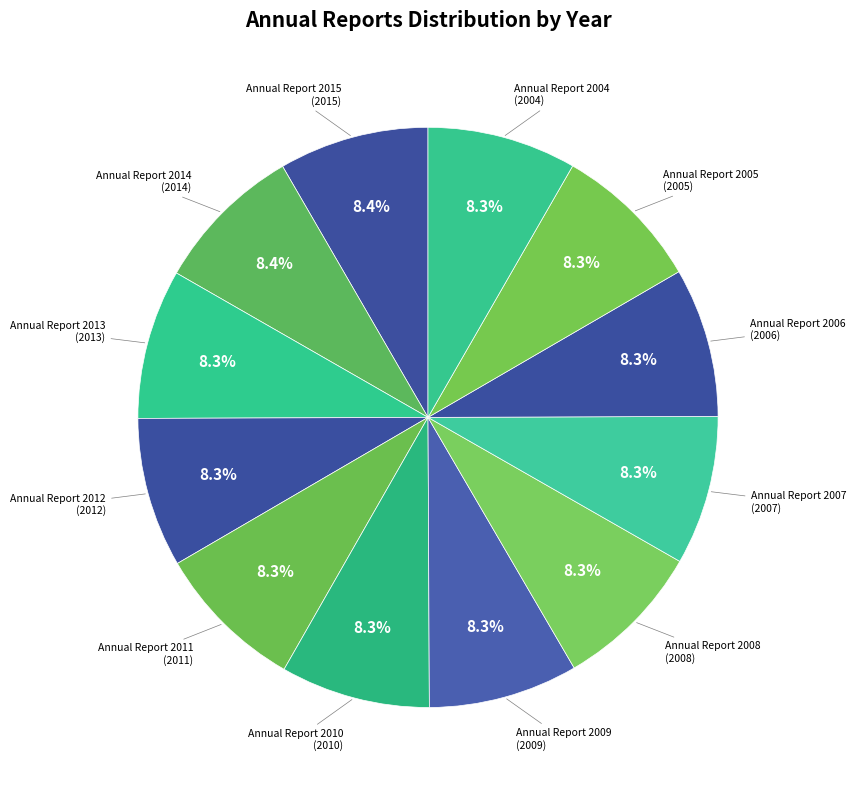

Is there any slice that represents more than half of the pie?

No